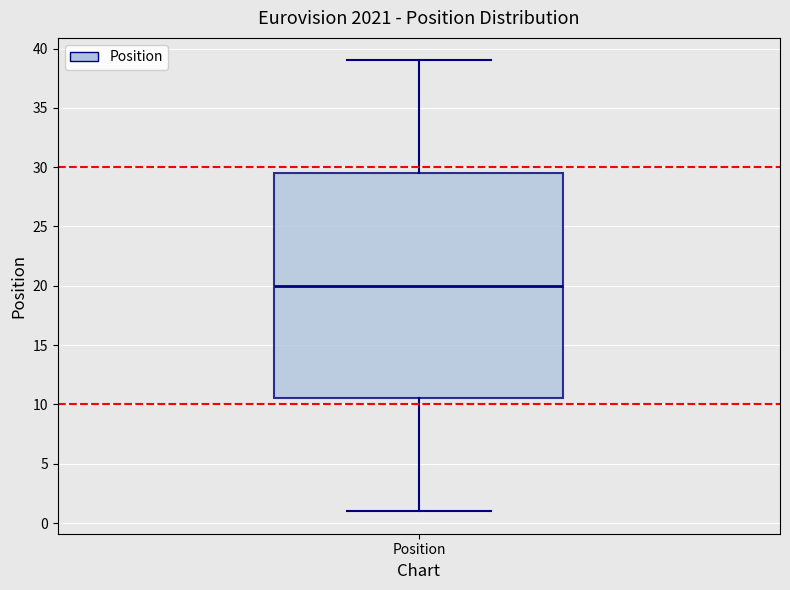

Read this box plot against the y-axis: the position of the median line, the range covered by the box, and the ends of both whiskers. The values are not printed on the chart, so give them approximately, as read against the axis.

median 20.0, box 10.5 to 29.5, whiskers 1.0 to 39.0